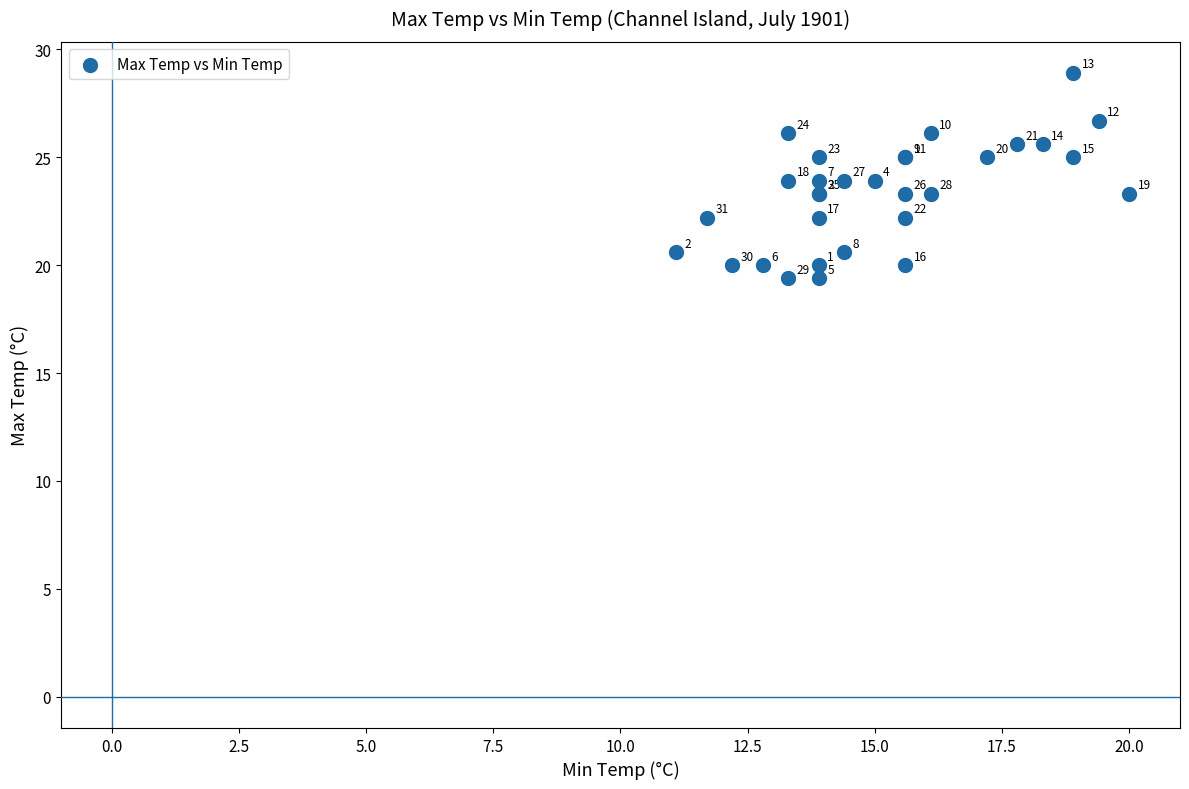

What Y value in the scatter plot is closest to 24?

23.9